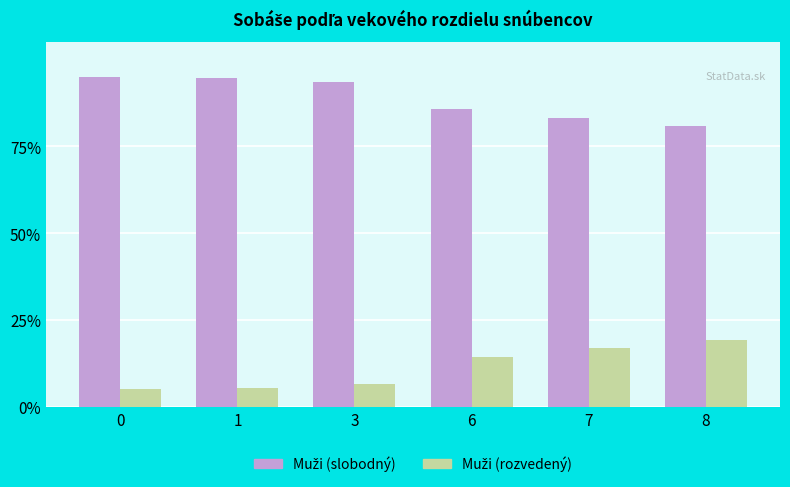

What is the greatest value displayed?

95.0